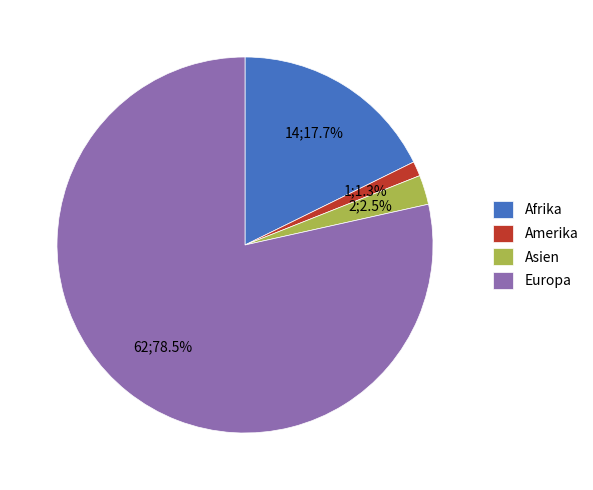

Is there any slice that represents more than half of the pie?

Yes